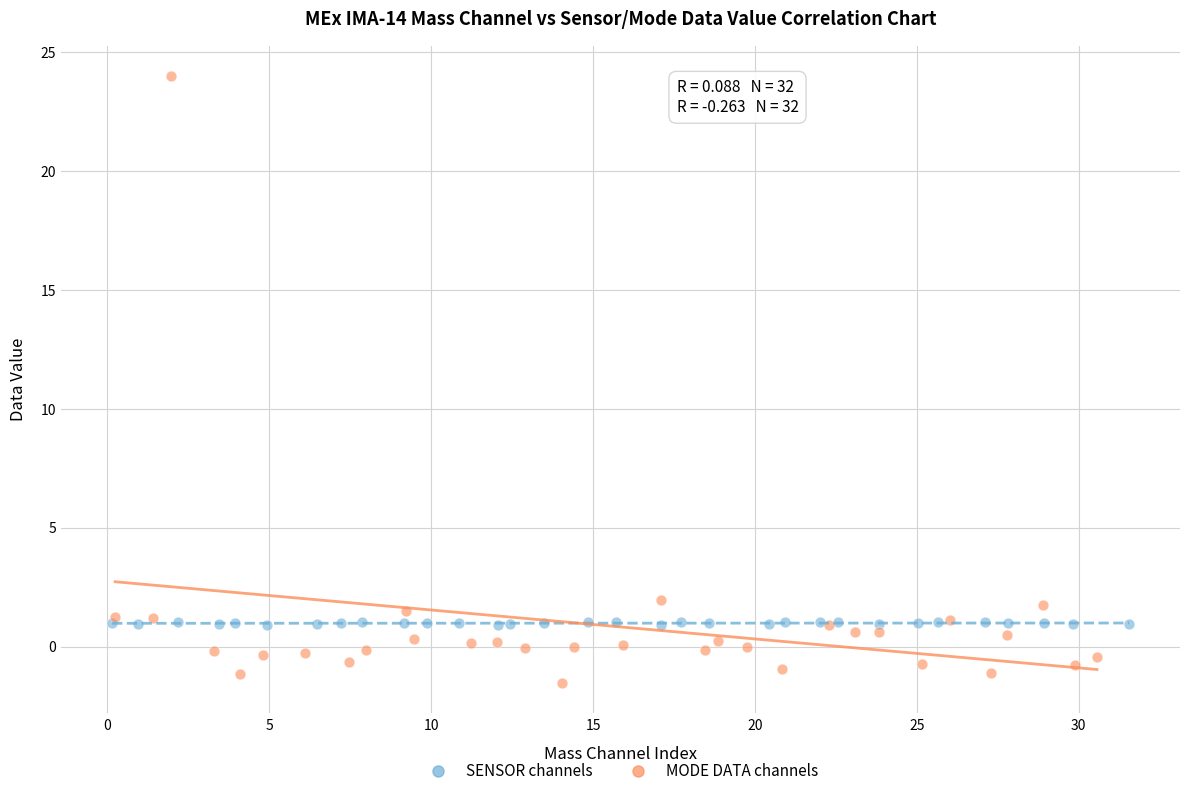

Which series reaches the minimum Y coordinate?

MODE DATA channels